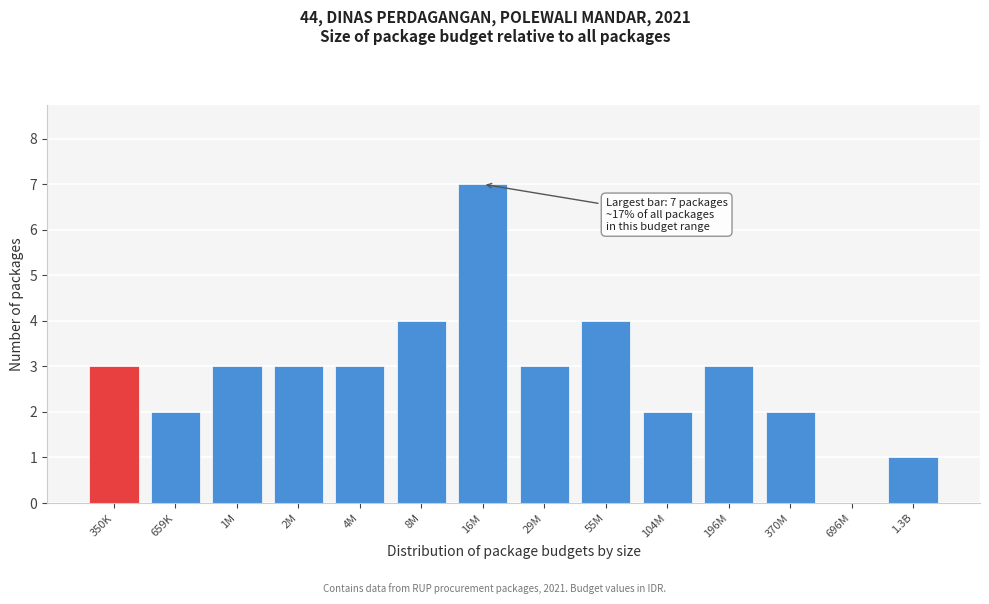

Reading left to right, transcribe all the data shown in this chart.

350K=3	659K=2	1M=3	2M=3	4M=3	8M=4	16M=7	29M=3	55M=4	104M=2	196M=3	370M=2	696M=0	1.3B=1